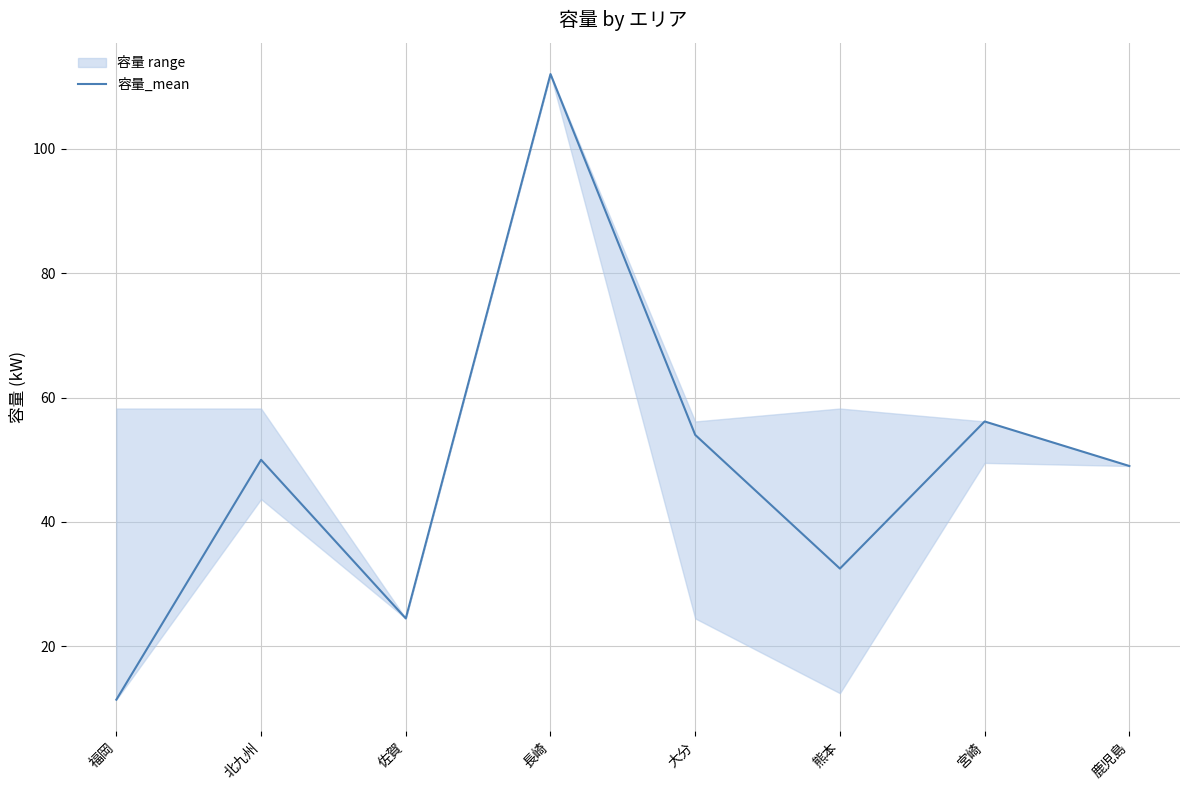

List the labels in order of value, largest first.

長崎, 宮崎, 大分, 北九州, 鹿児島, 熊本, 佐賀, 福岡